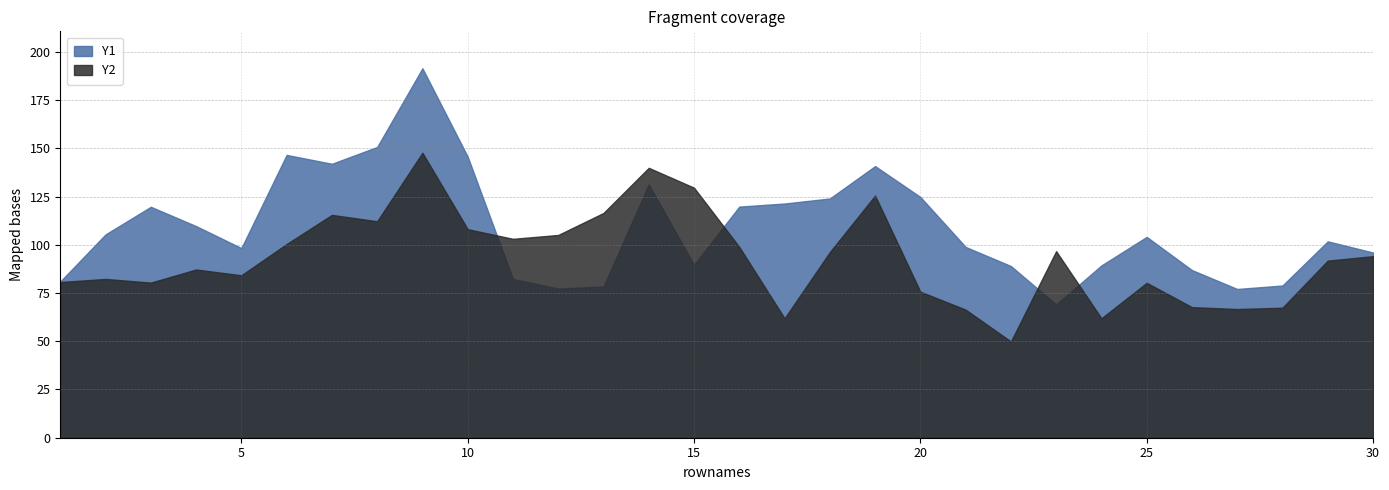

At which label does Y1 first exceed 104?

2